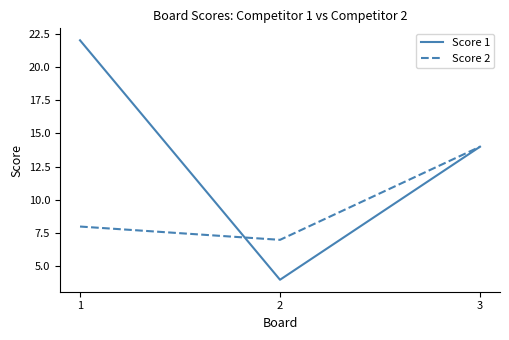

Between 1 and 2, which series saw the biggest shift?

Score 1